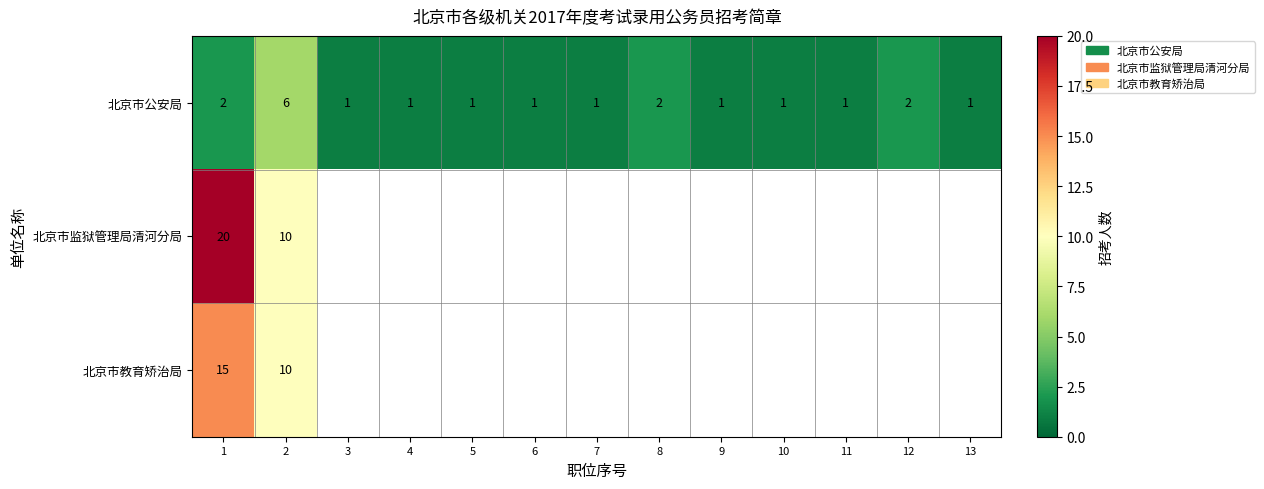

How many data points does each series have?

13